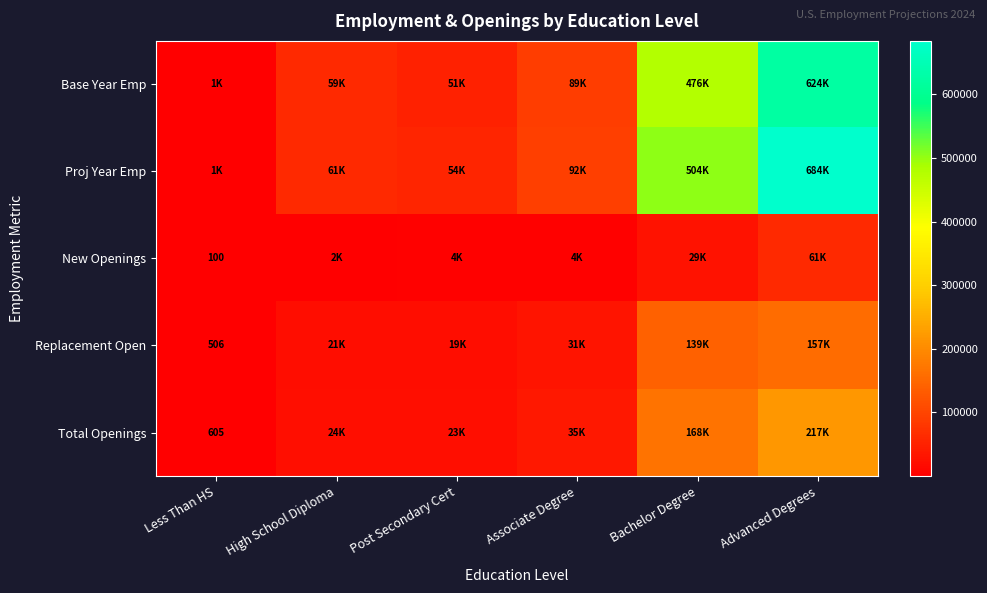

At High School Diploma, list the series in order from largest to smallest.

Proj Year Emp, Base Year Emp, Total Openings, Replacement Open, New Openings